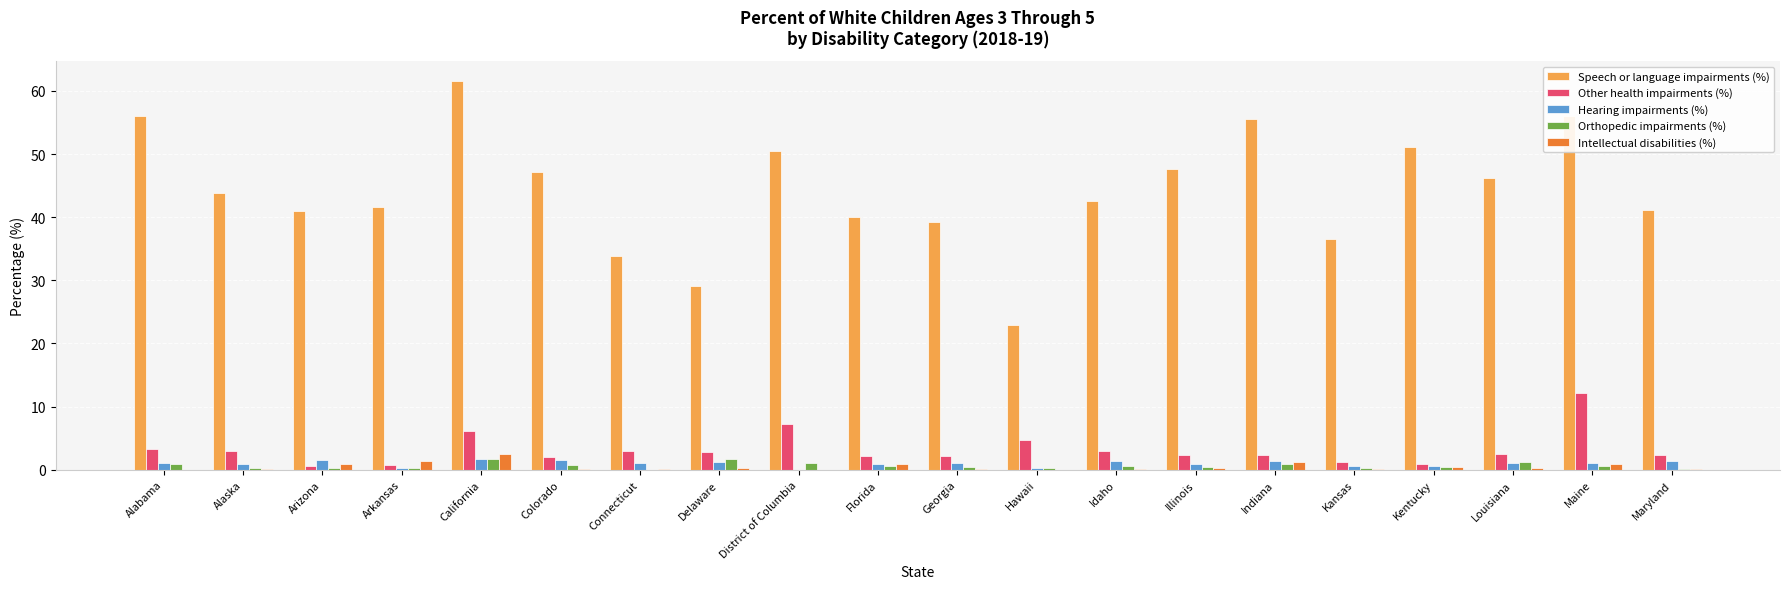

What is the sum of all Intellectual disabilities (%) values?

10.0